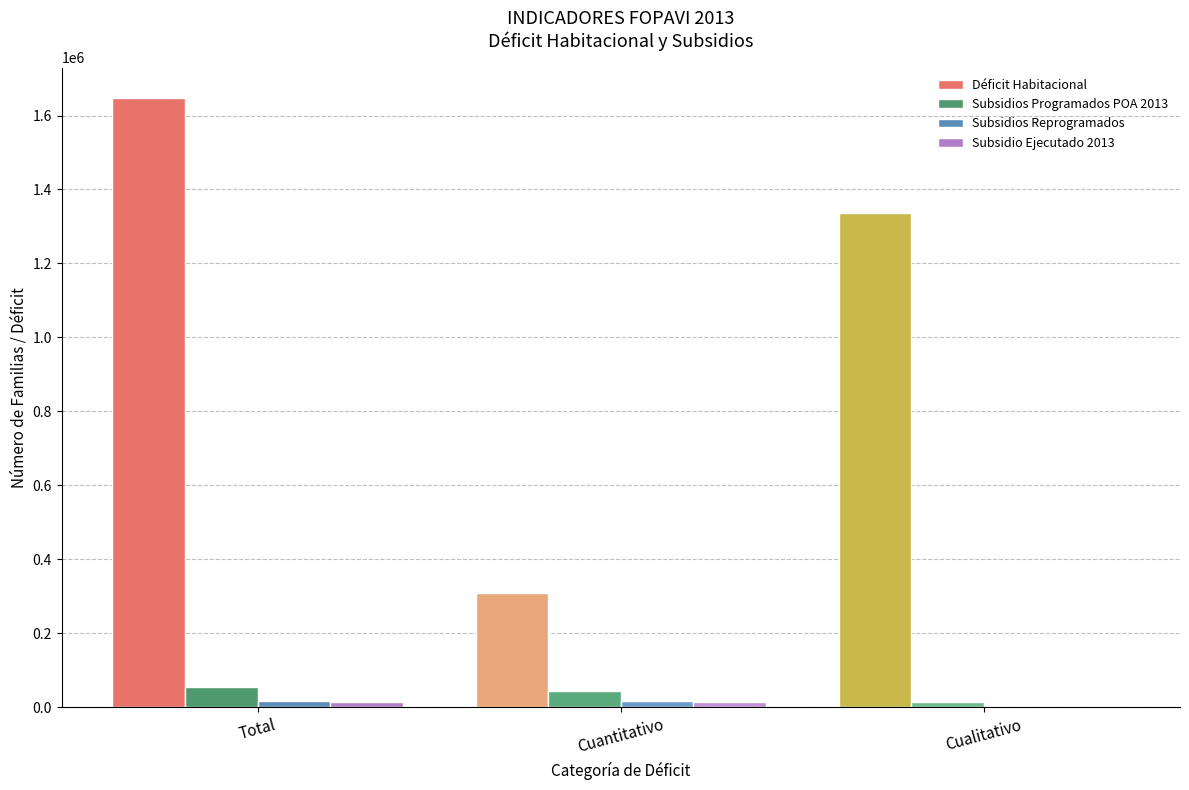

What is the sum of the Déficit Habitacional values at Cualitativo and Cuantitativo?

1647185